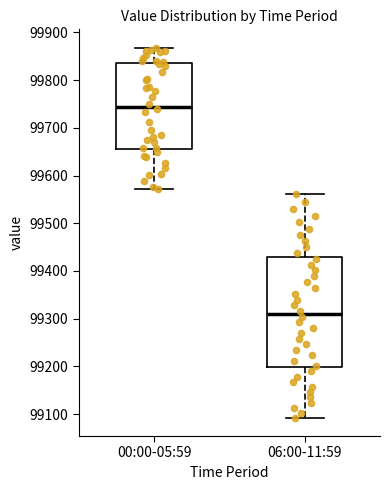

Which box has the highest median line?

00:00-05:59